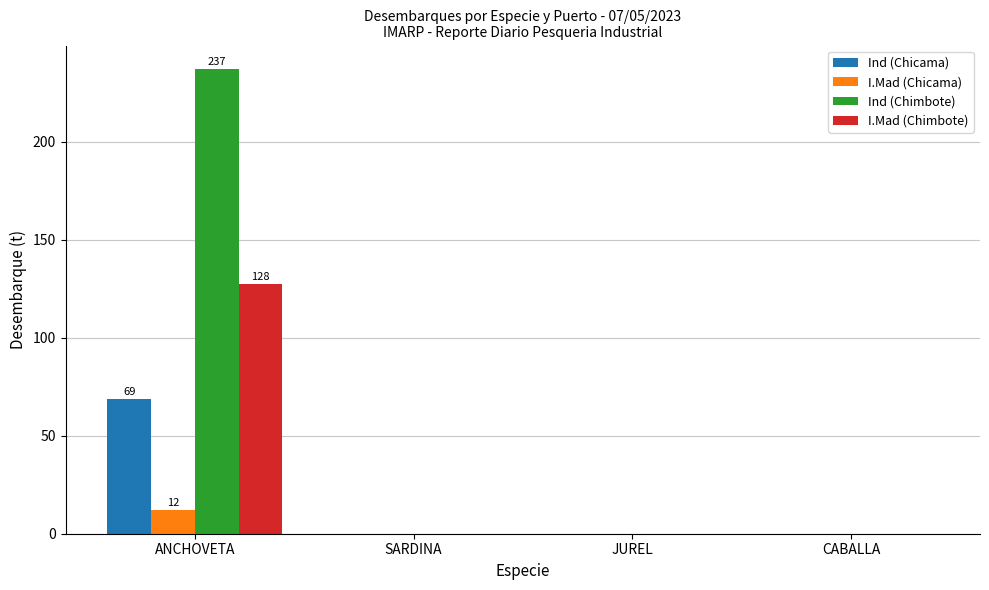

Which series has the widest spread of values?

Ind (Chimbote)